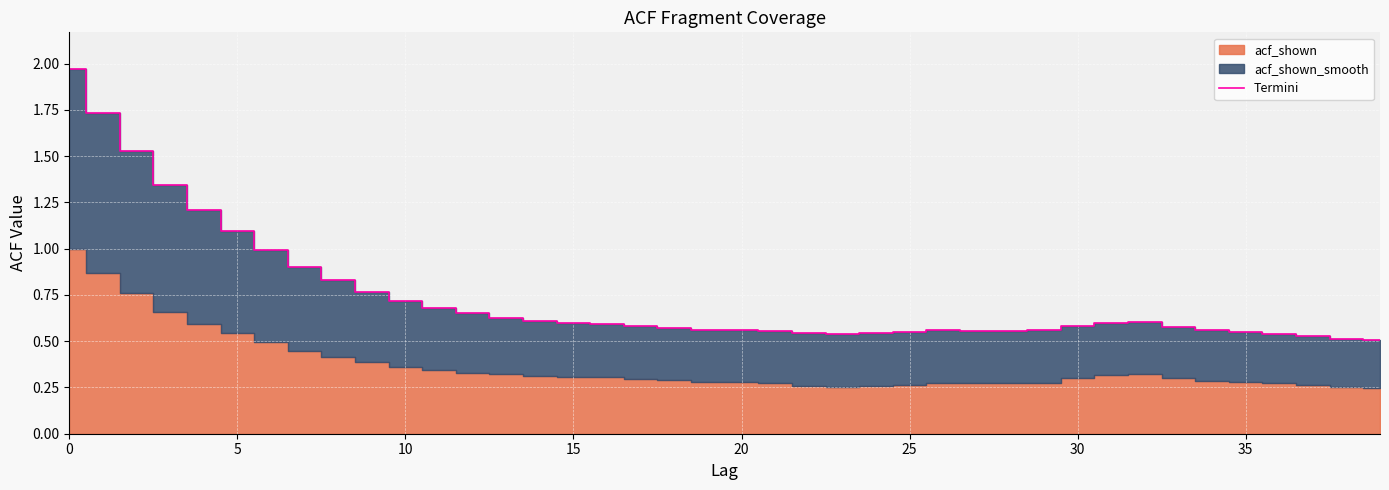

Reading left to right, what are all the values shown in this chart?

2.0	1.7	1.5	1.3	1.2	1.1	1.0	0.9	0.8	0.8	0.7	0.7	0.7	0.6	0.6	0.6	0.6	0.6	0.6	0.6	0.6	0.6	0.5	0.5	0.5	0.6	0.6	0.6	0.6	0.6	0.6	0.6	0.6	0.6	0.6	0.5	0.5	0.5	0.5	0.5